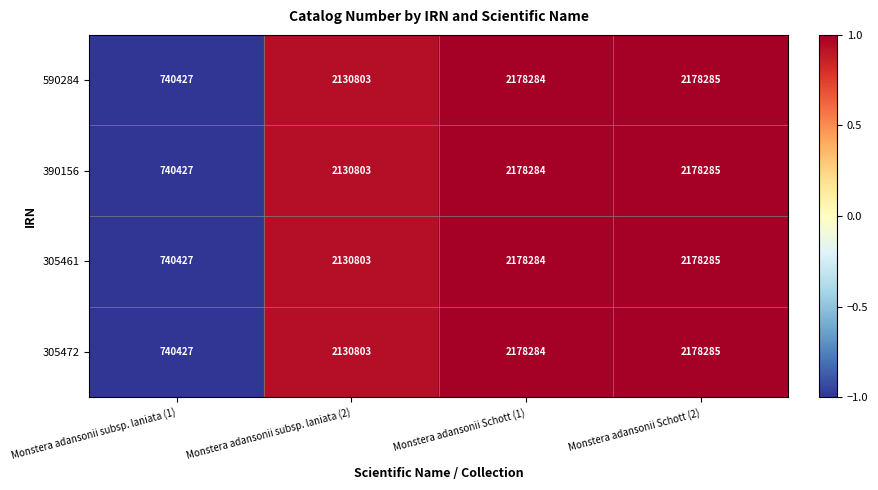

What is the difference between the second highest and minimum values in the 390156 series?

1437857